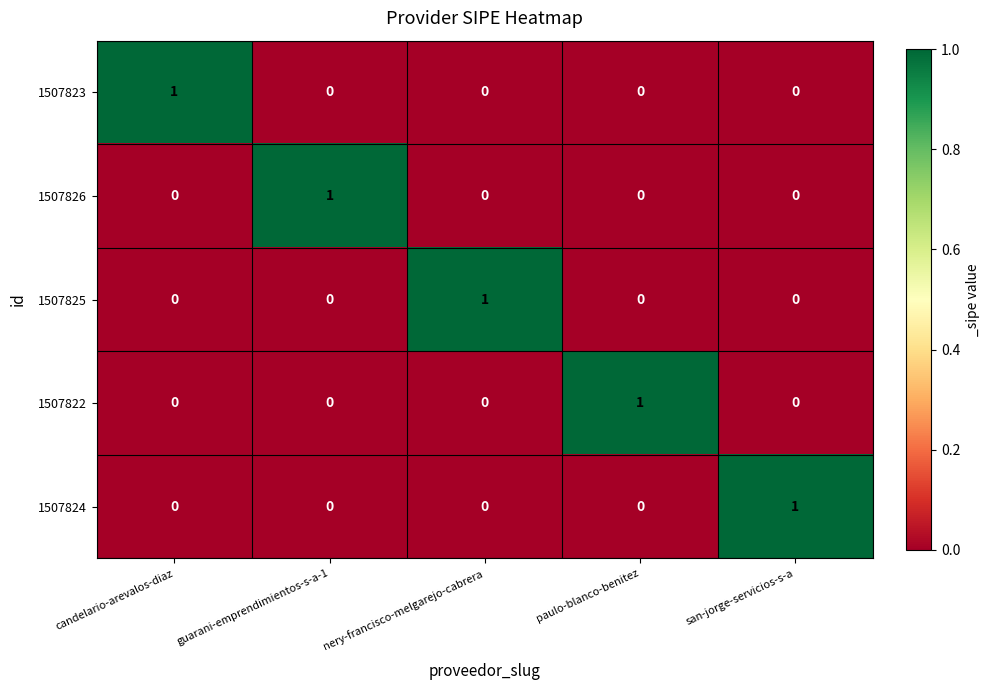

At how many categories does at least one series exceed 0?

5